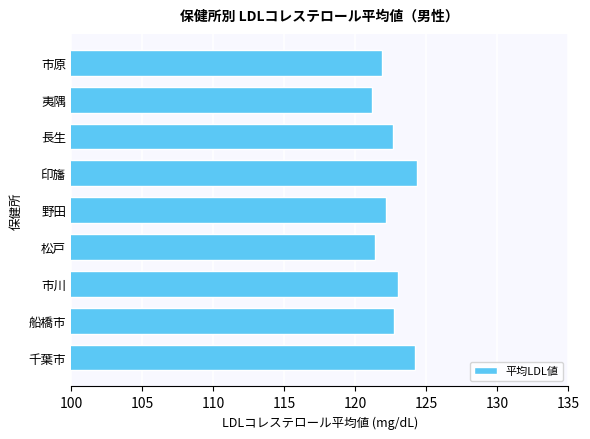

The value at 長生 is 49.9. True or false?

False